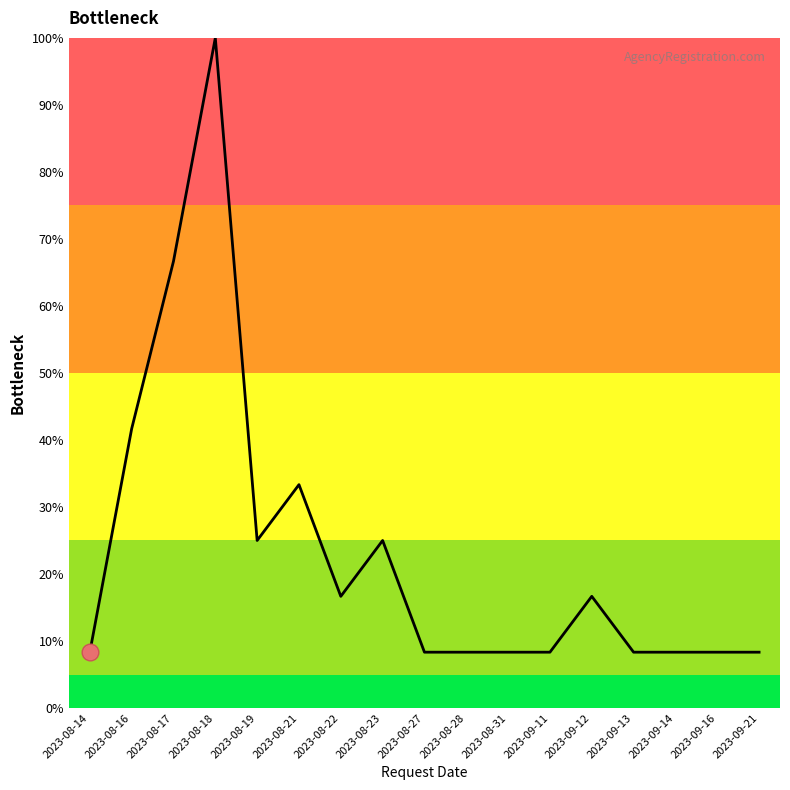

What position from the left is 2023-08-17?

3